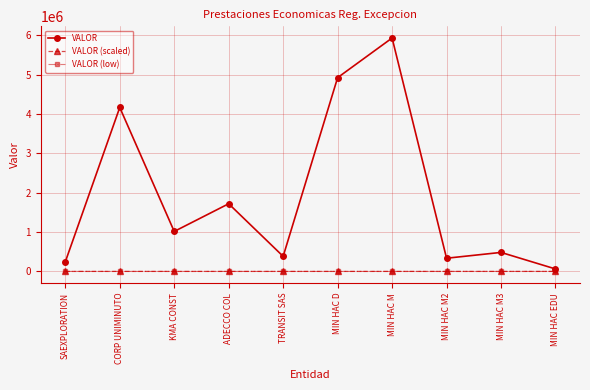

Which series has the largest total across all categories?

VALOR